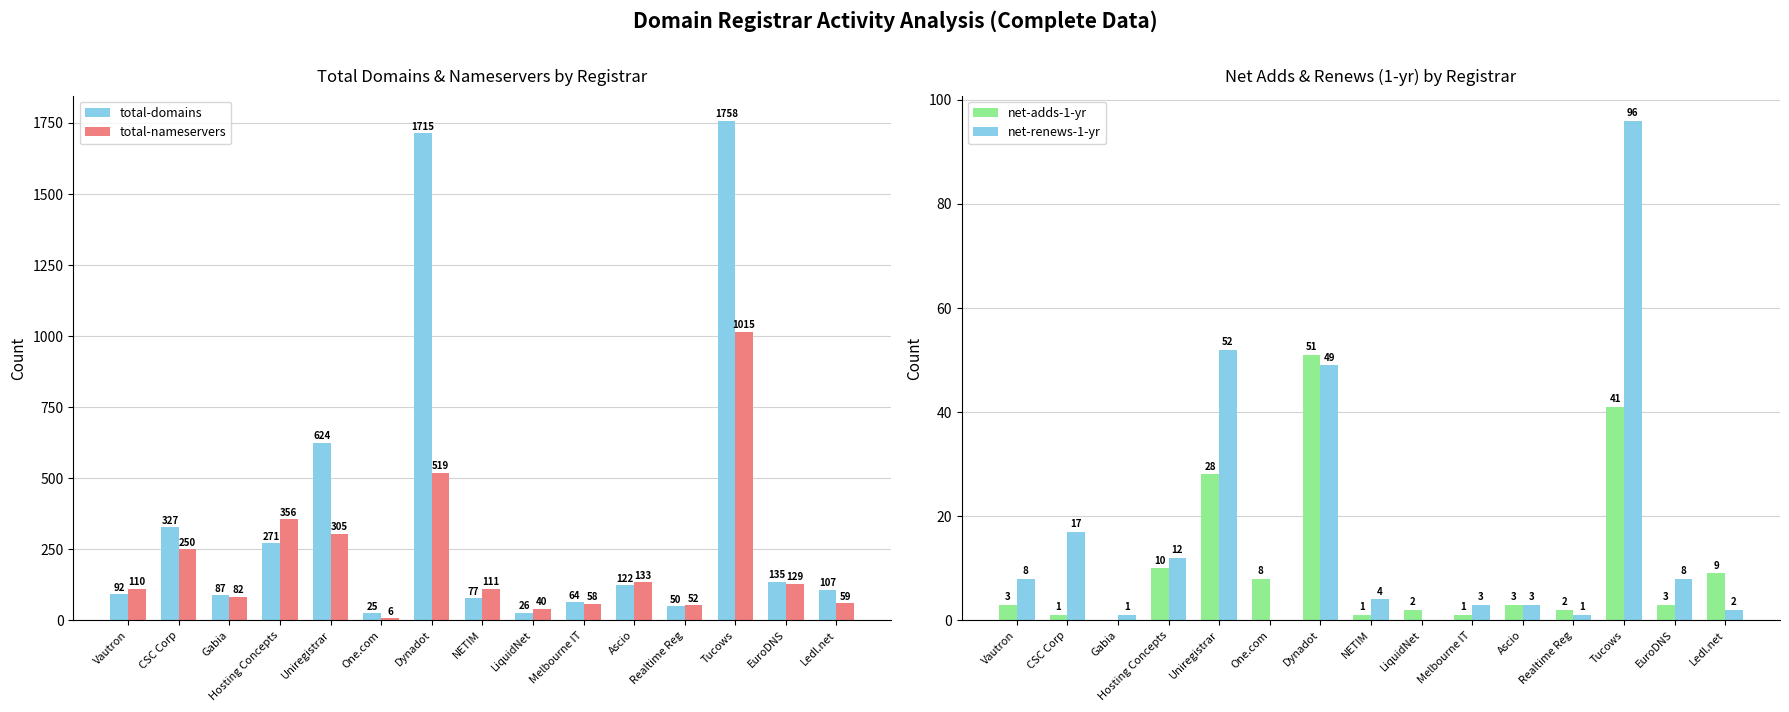

Which category has the highest value across all series?

Tucows